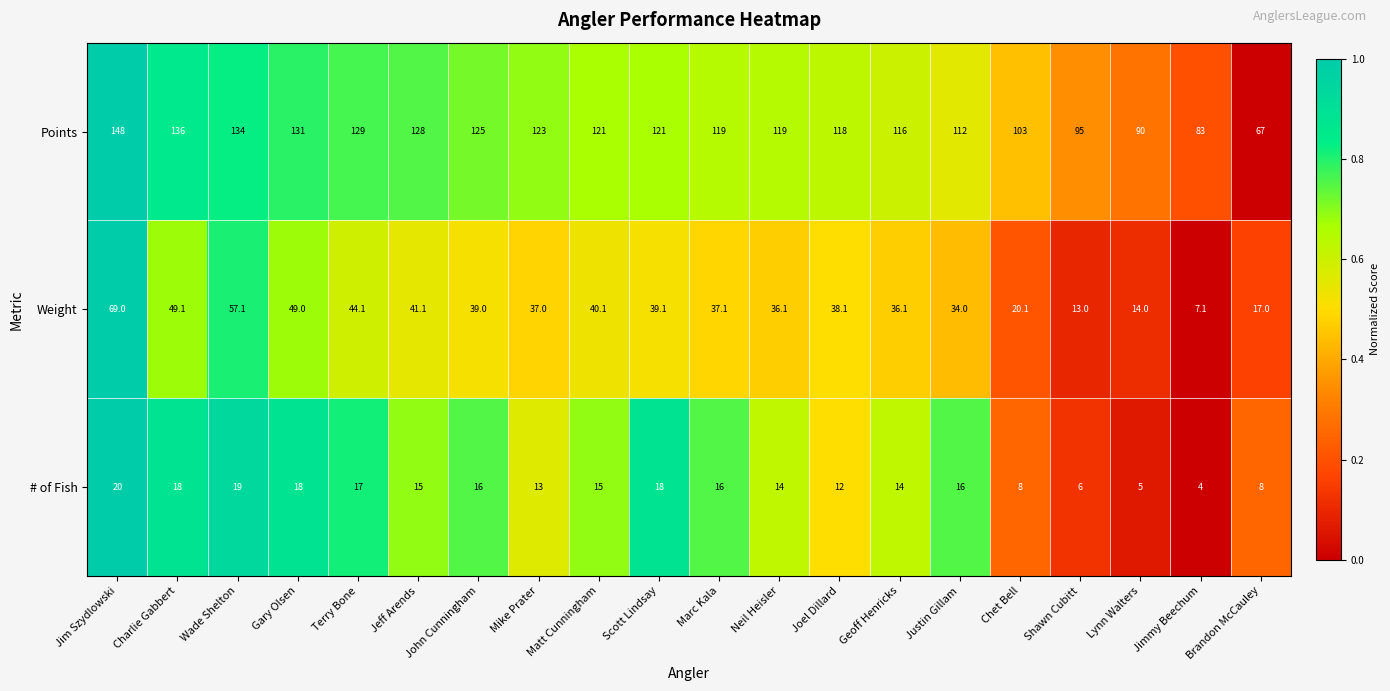

Between Wade Shelton and Shawn Cubitt, which series saw the biggest shift?

Weight